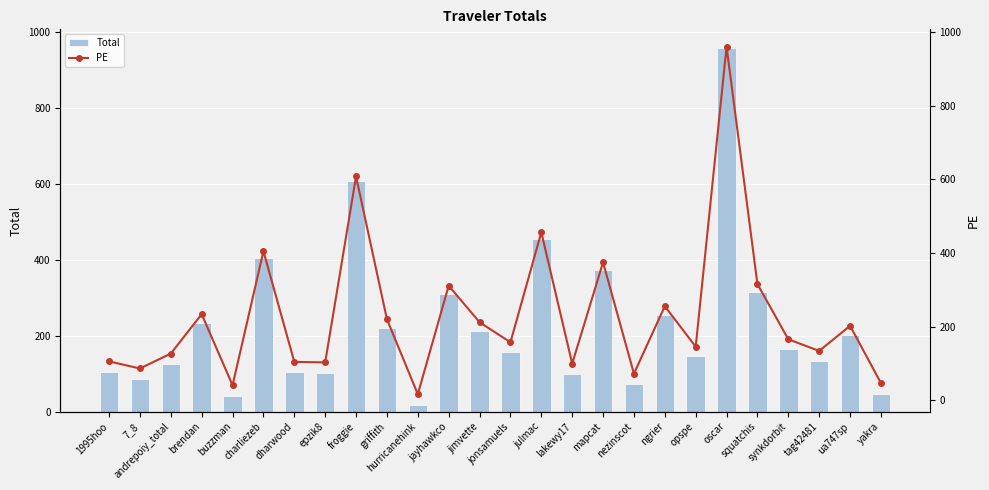

Is it true that Total equals 233.7 at brendan?

True